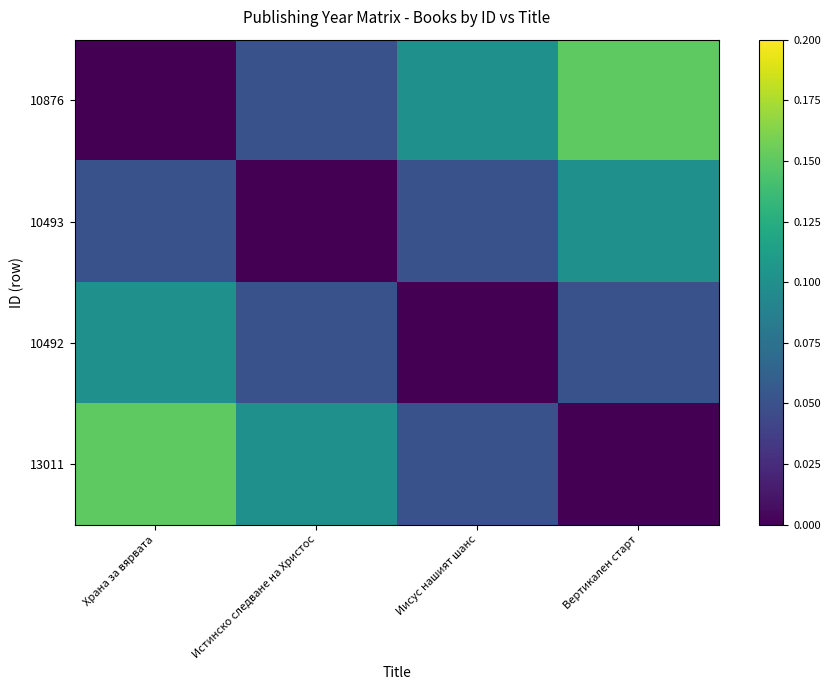

At which label is 10493 closest to 0?

Истинско следване на Христос